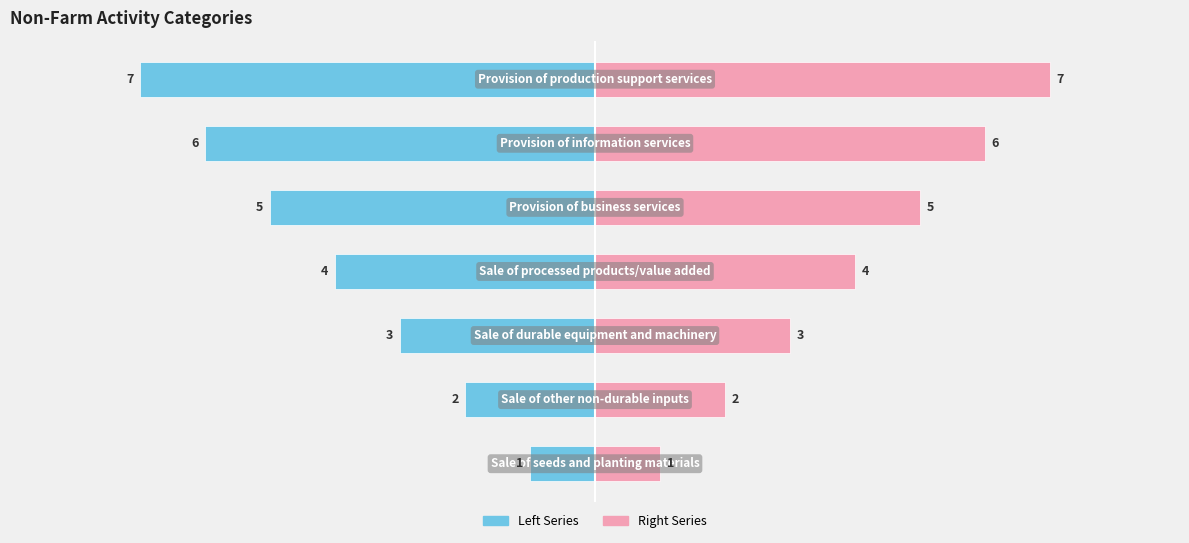

List the series in order of their overall mean, lowest first.

Left Series, Right Series